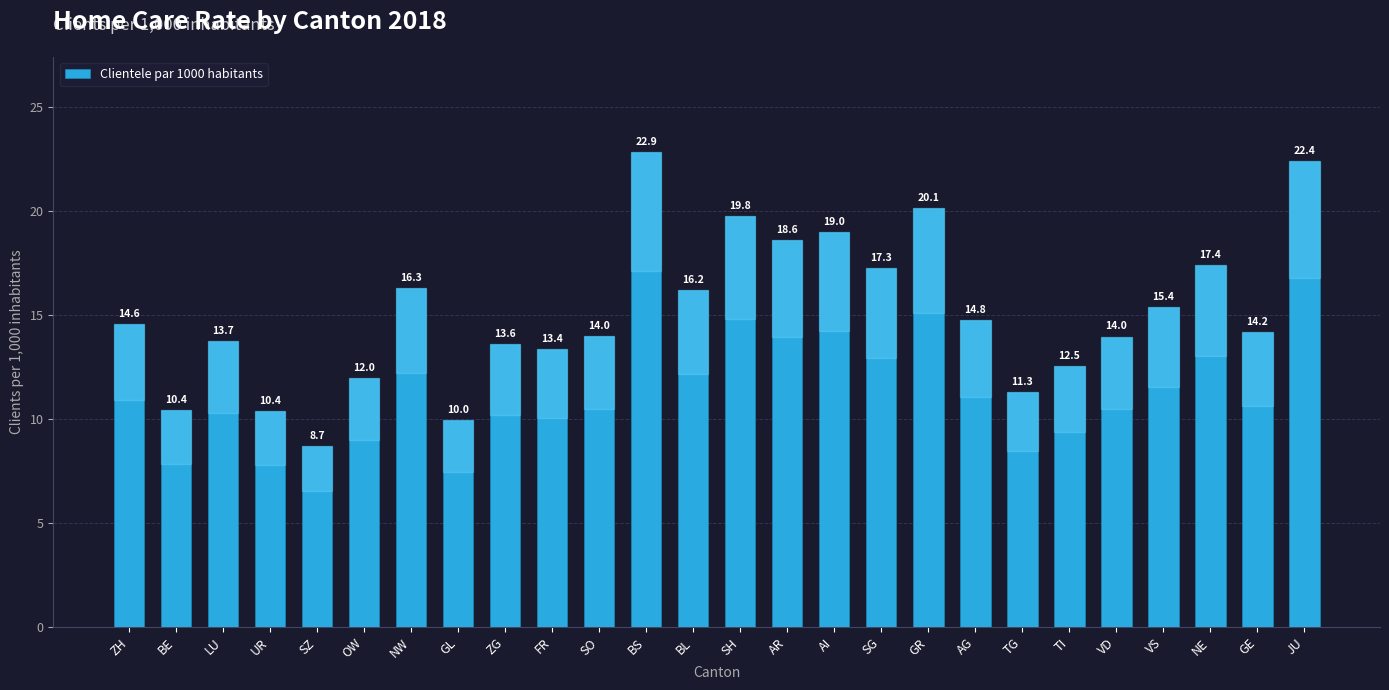

What is the label of the 22nd bar from the right?

SZ